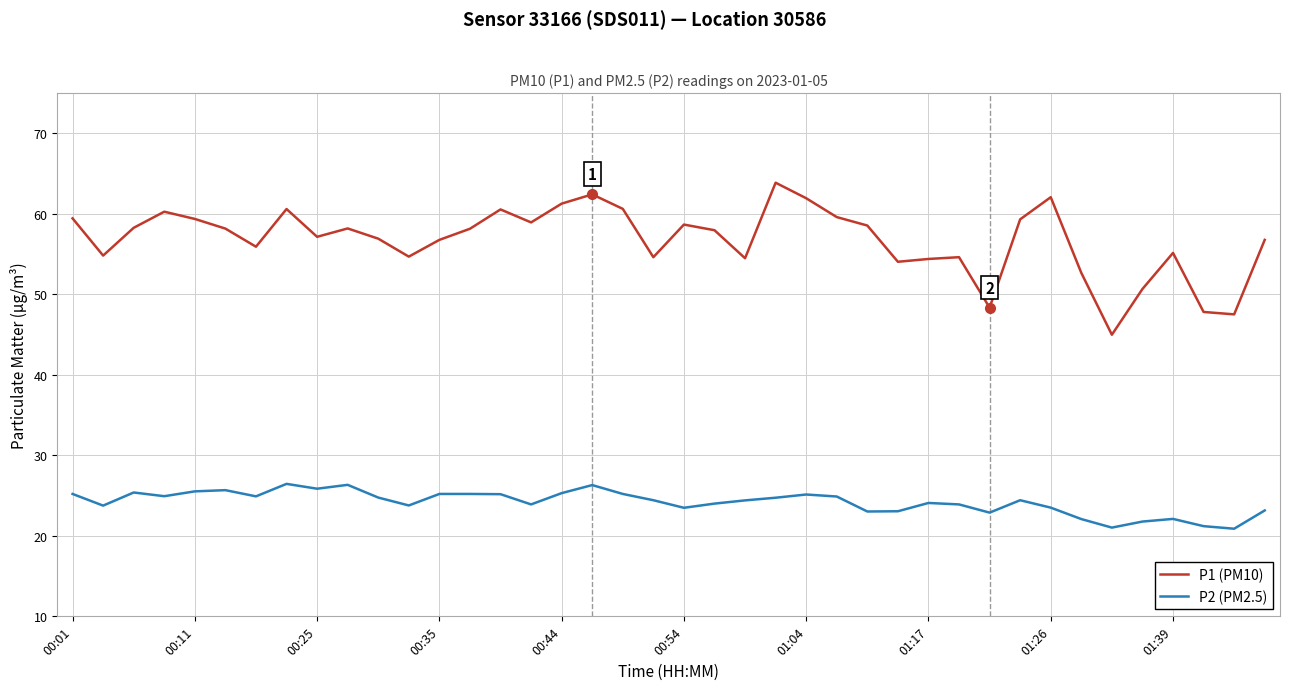

Which series has the widest spread of values?

P1 (PM10)